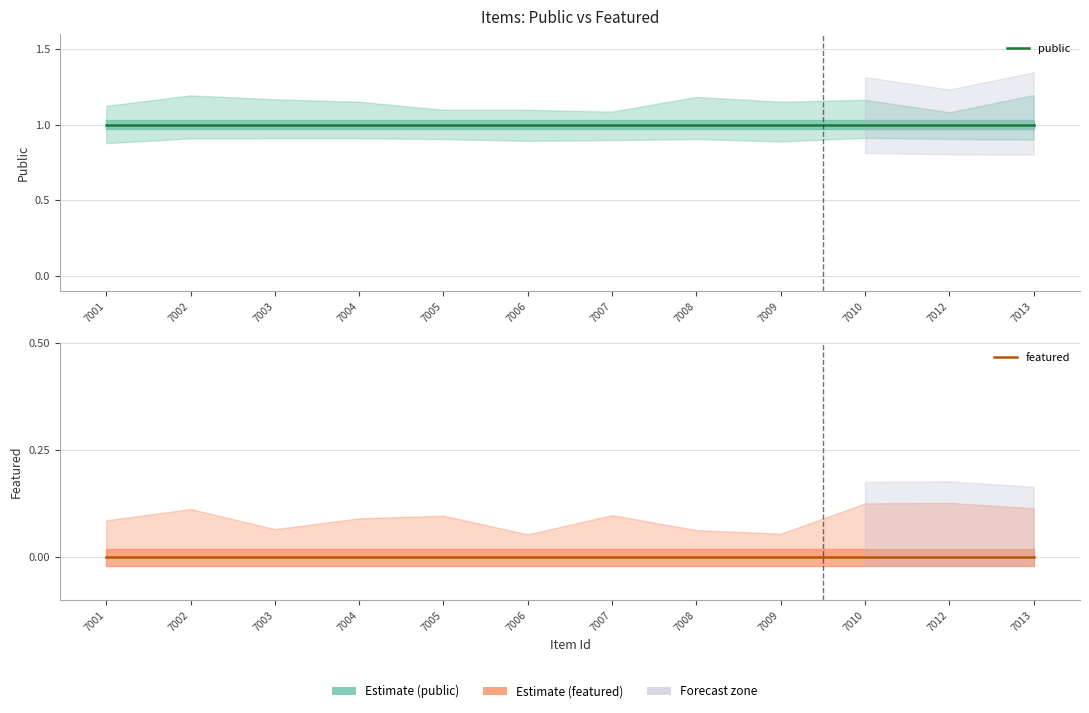

At 7012, list the series in order from largest to smallest.

public, featured